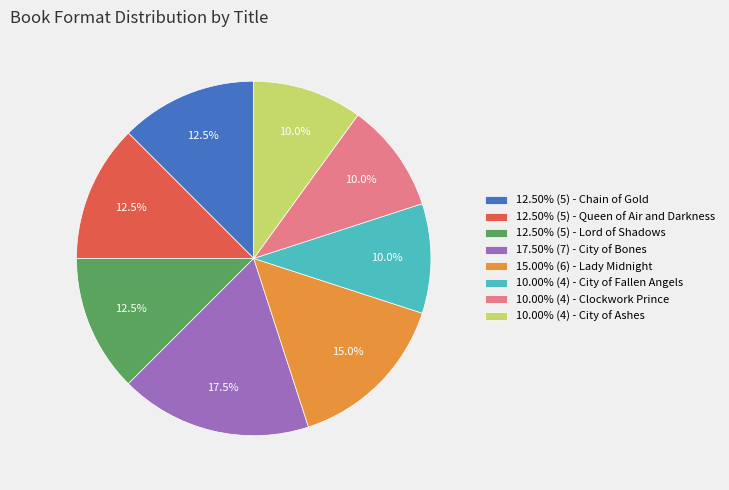

How much of the chart is everything except 12.50% (5) - Queen of Air and Darkness?

87.5%